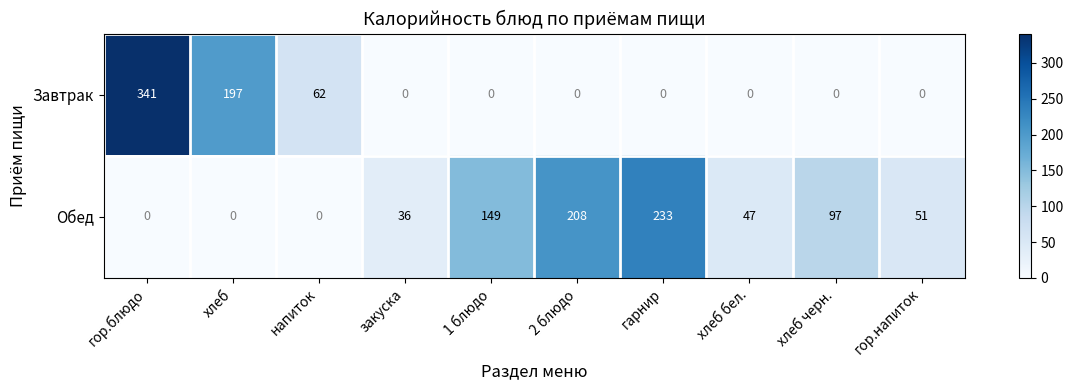

At how many categories does at least one series exceed 262?

1